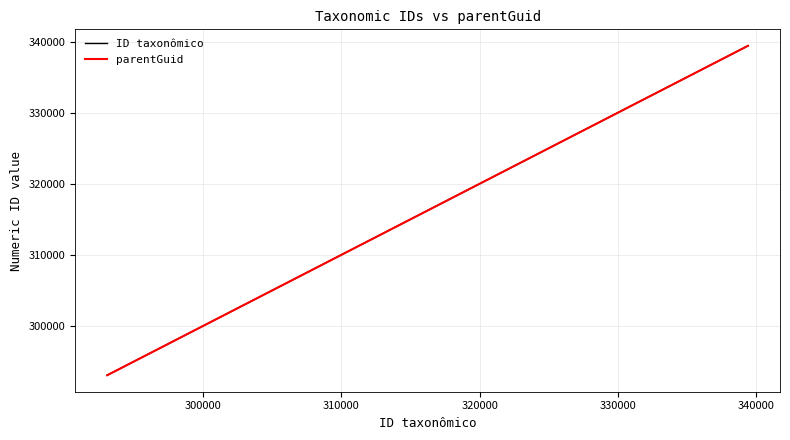

Which series has the largest range (max minus min)?

ID taxonômico